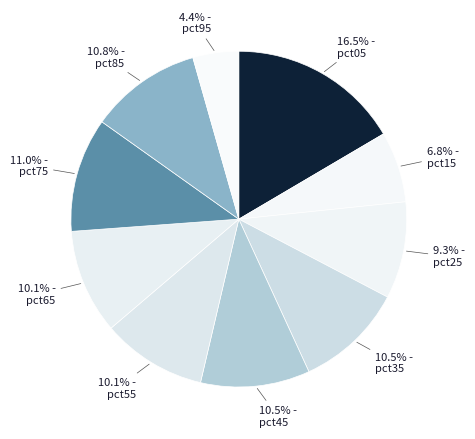

Count the number of slices in the pie.

10